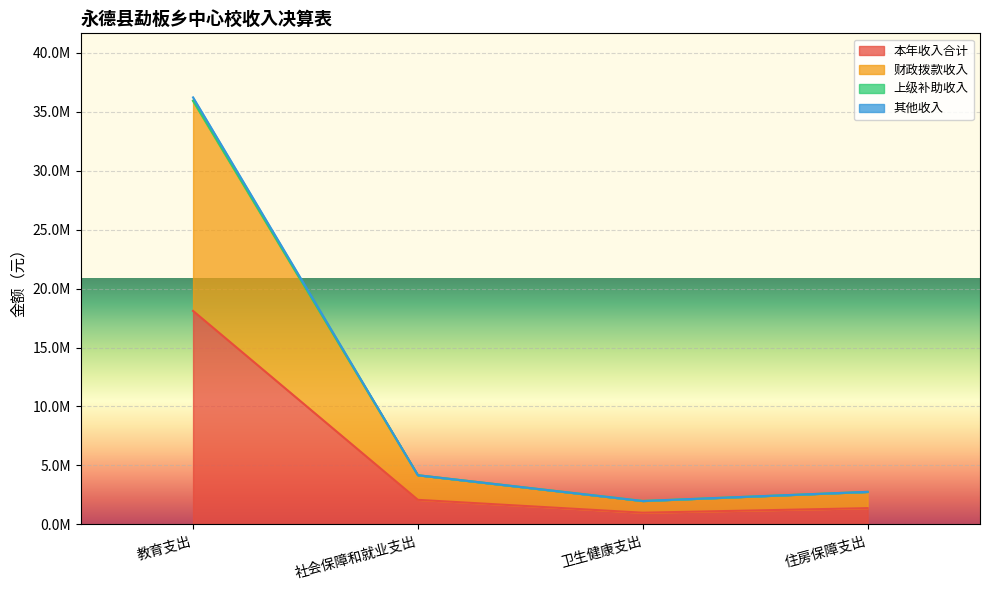

True or false: 本年收入合计 has a value of 1380771.0 at 住房保障支出.

True